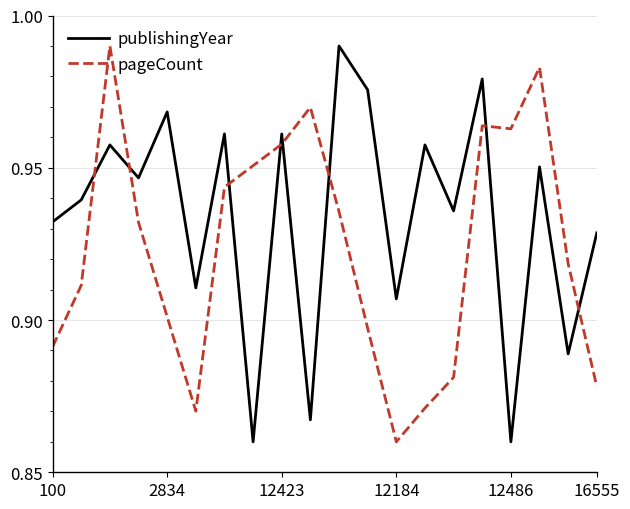

What is the minimum value shown in the chart?

0.9